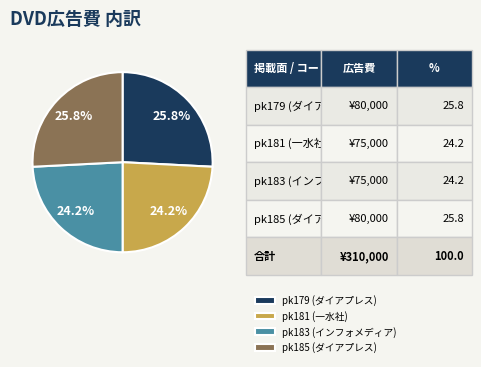

To the nearest percent, what is the difference between the largest and smallest slice percentages?

2%